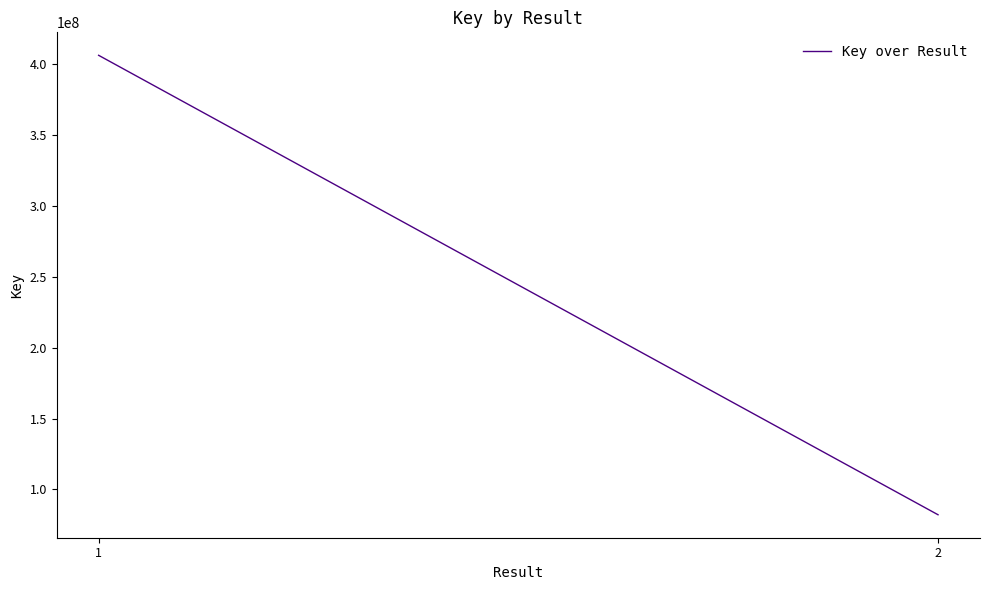

What is the greatest value displayed?

406265650